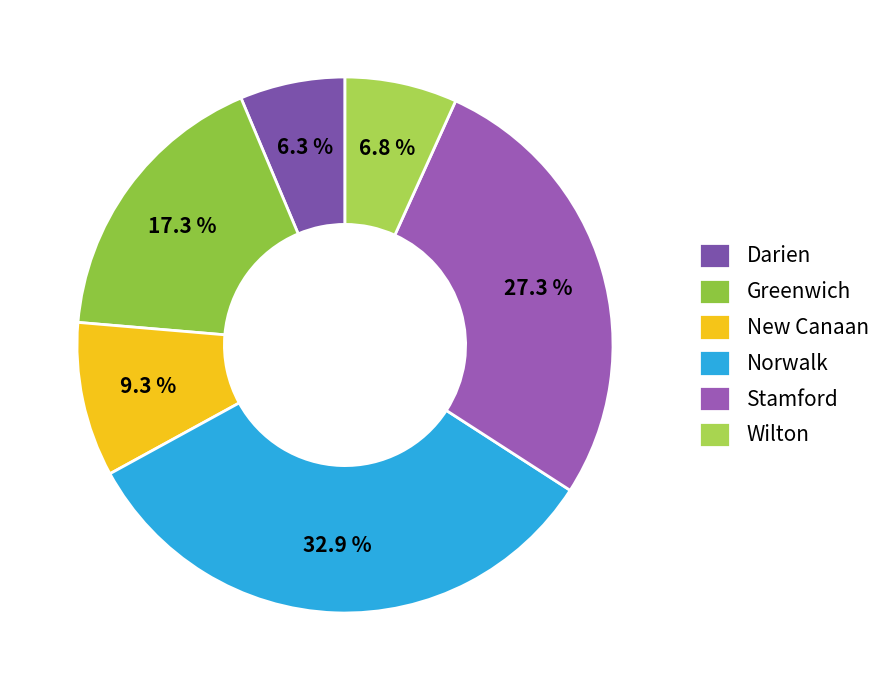

To the nearest percent, what portion does Greenwich represent?

17%